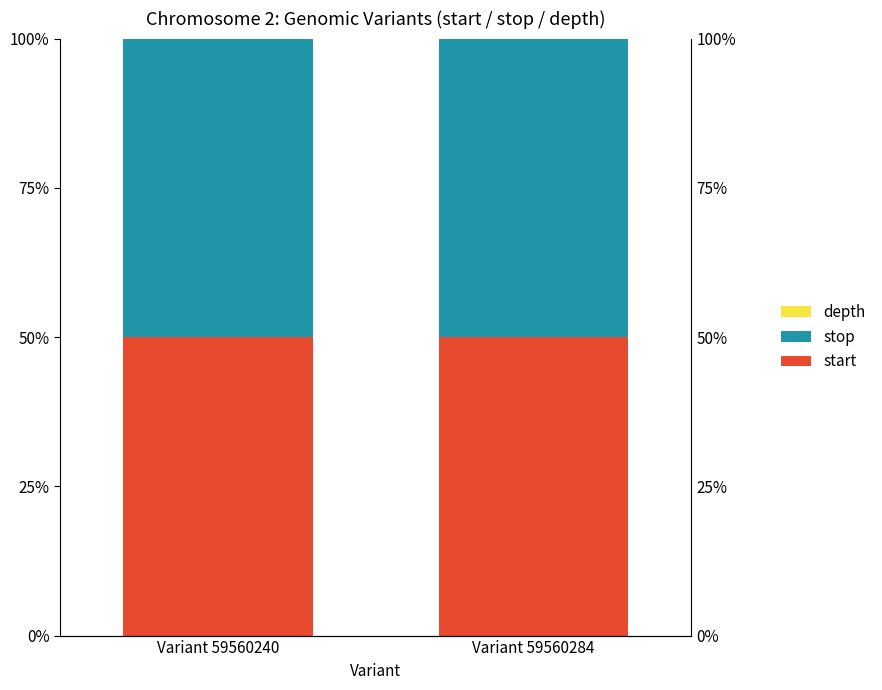

Which label corresponds to the smallest value in the chart?

Variant 59560284